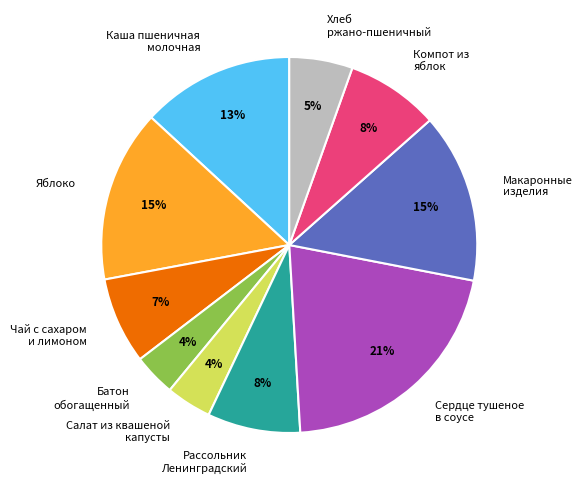

Is there any slice that represents more than half of the pie?

No